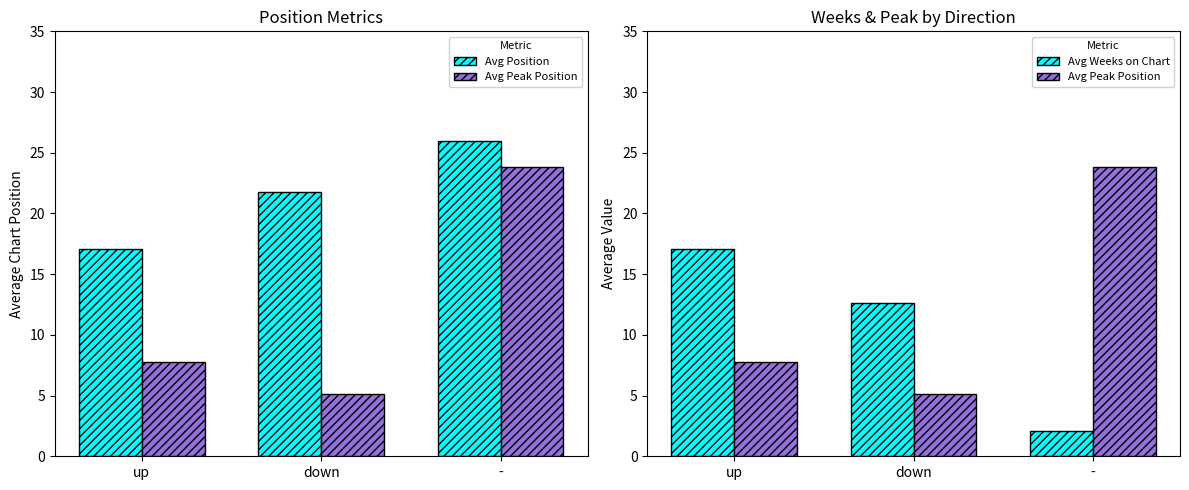

Reading right to left, transcribe all the data shown in this chart.

Avg Position: 26.0	21.8	17.1
Avg Peak Position: 23.8	5.1	7.8
Avg Weeks on Chart: 2.1	12.6	17.1